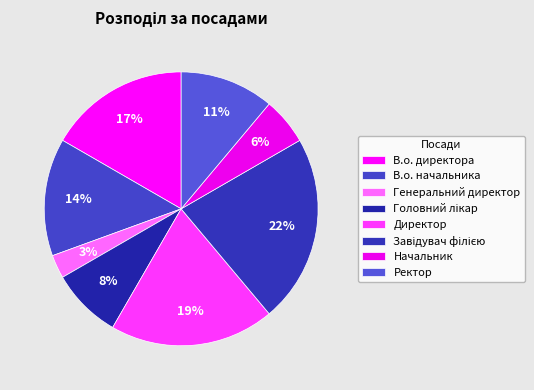

How many segments does this pie chart have?

8